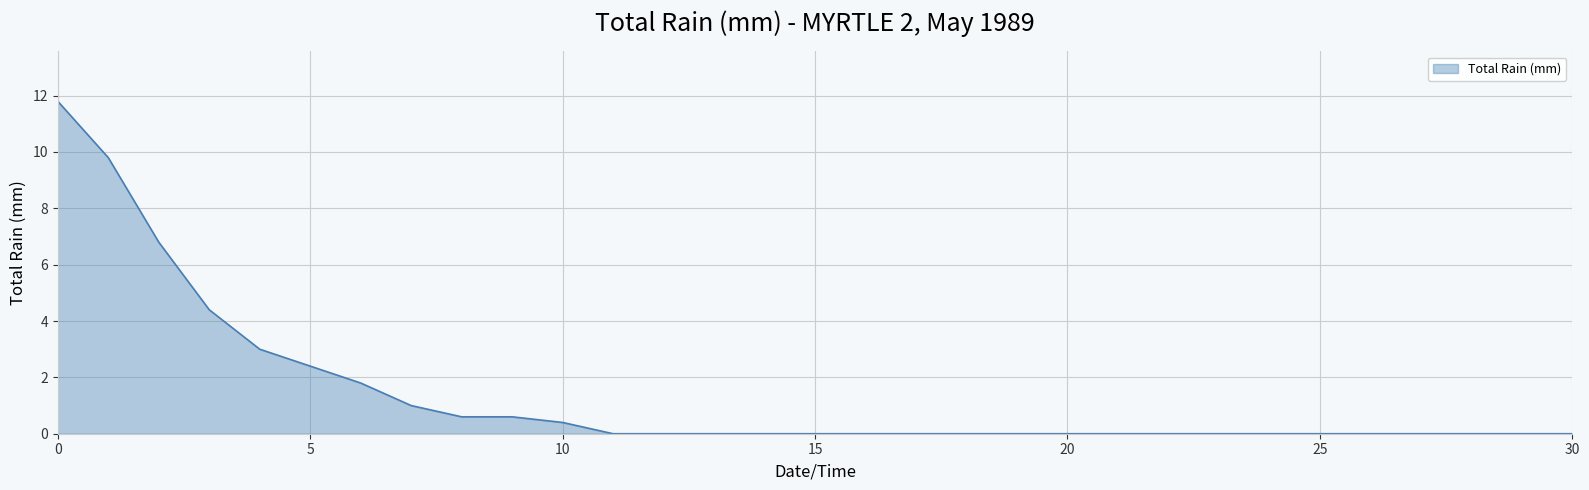

What is the maximum value shown in the chart?

11.8